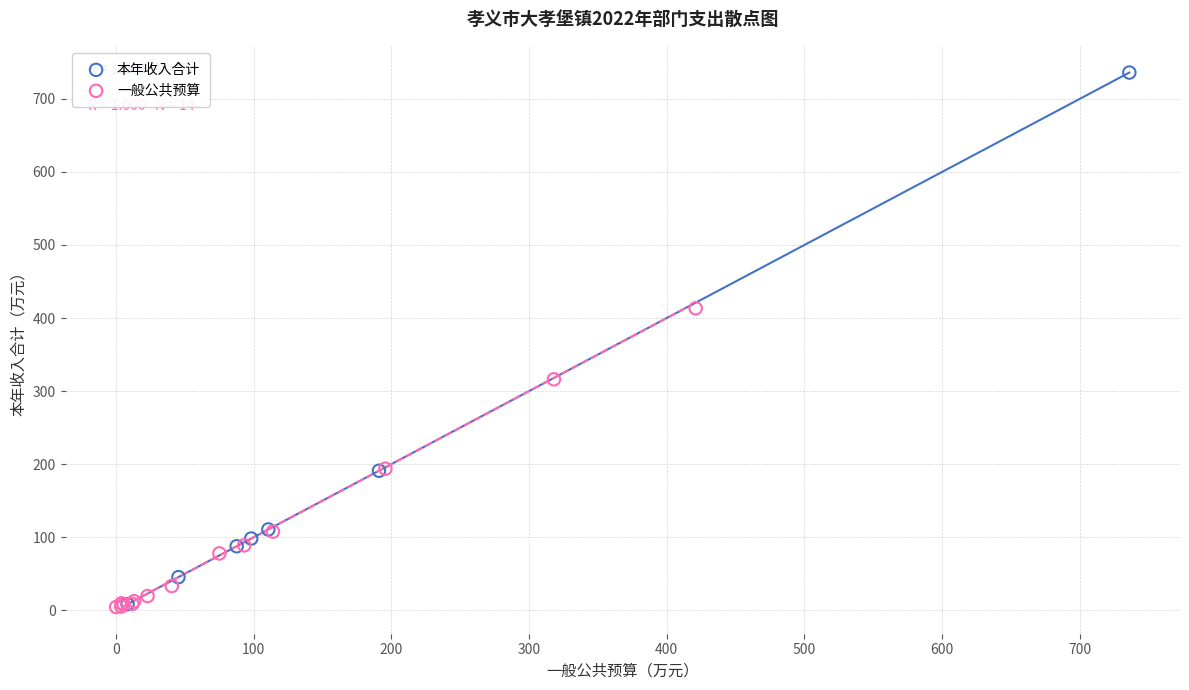

Which series has the largest Y range (max minus min)?

本年收入合计